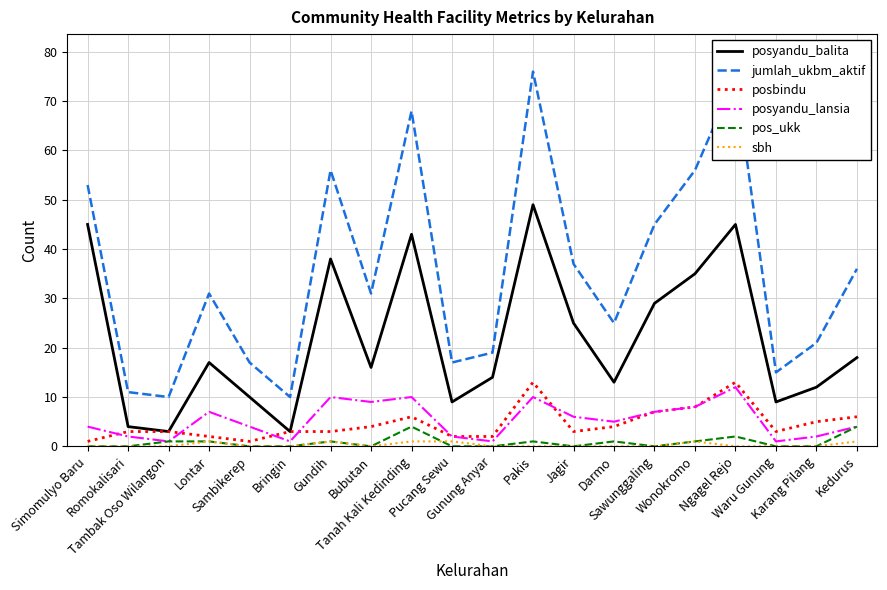

Which series has the widest spread of values?

jumlah_ukbm_aktif